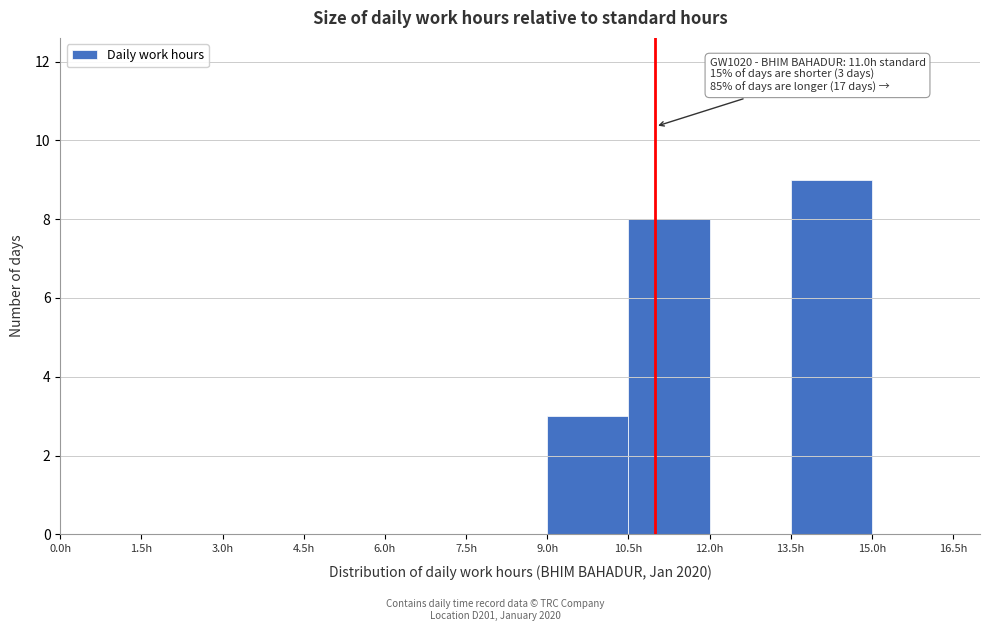

Over which range of the x-axis is the bar tallest?

13.5 to 15.0